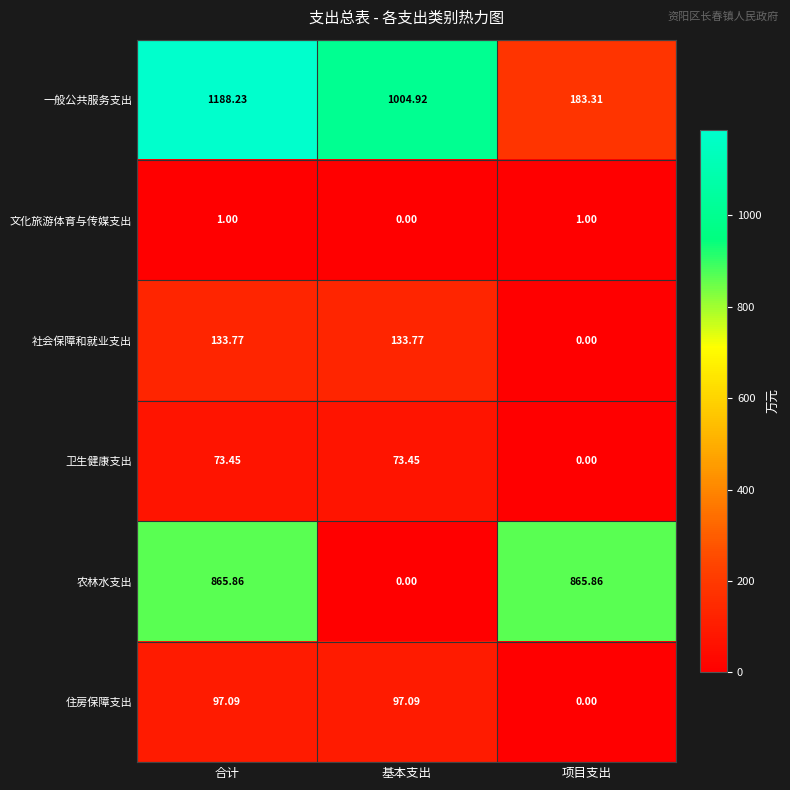

Between 合计 and 基本支出, which series saw the biggest shift?

农林水支出